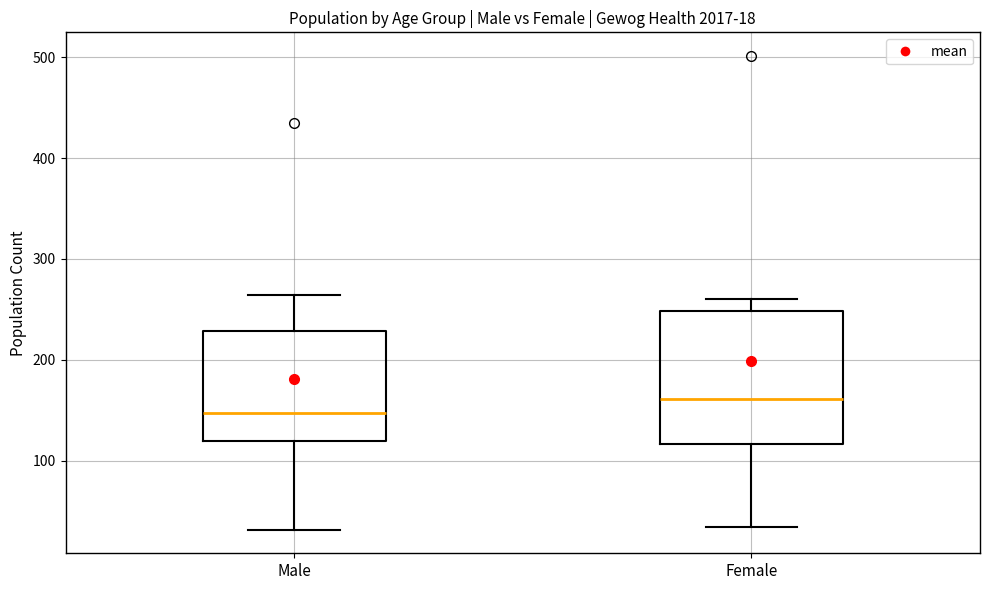

Comparing the boxes themselves (not the whiskers), which one is the tallest?

Female